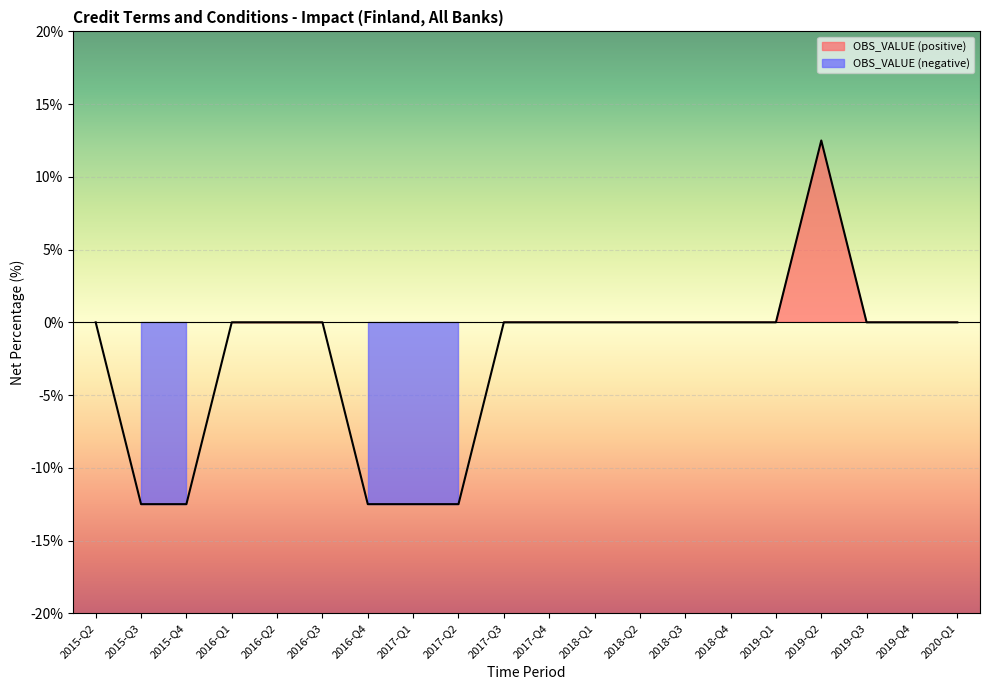

How many negative values are there?

5